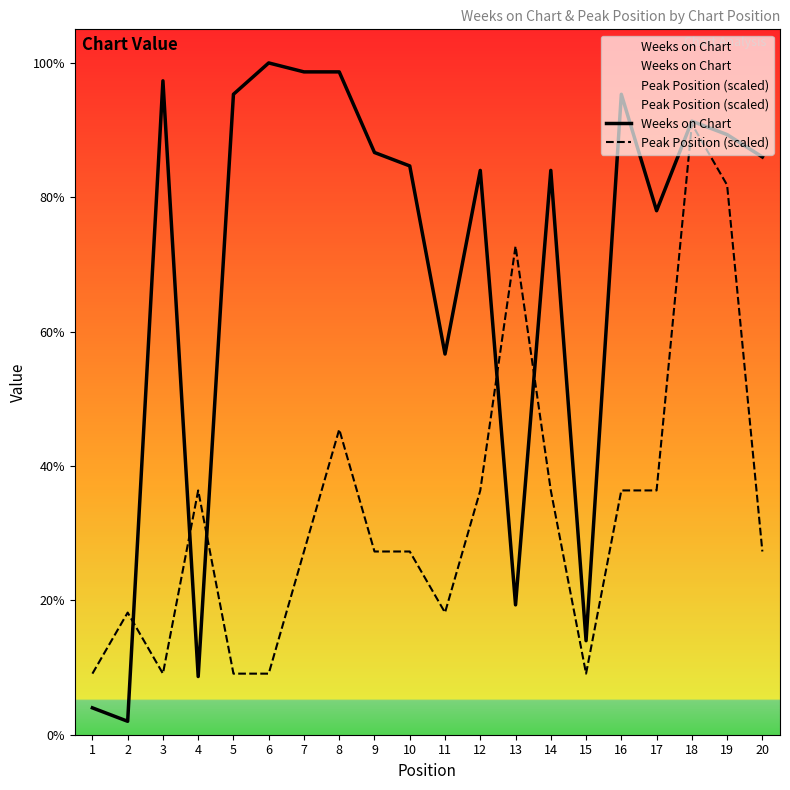

How many intersections are there between Weeks on Chart and Peak Position (scaled)?

5